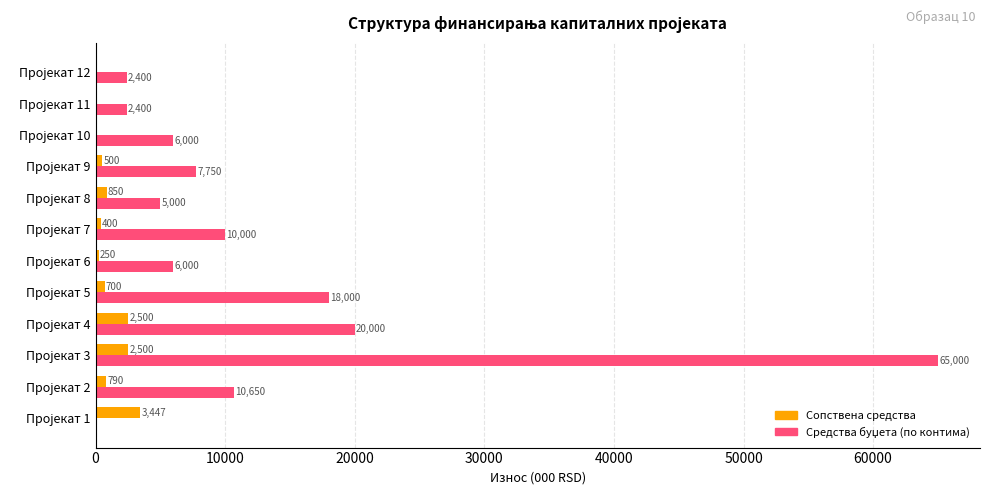

What is the maximum value shown in the chart?

65000